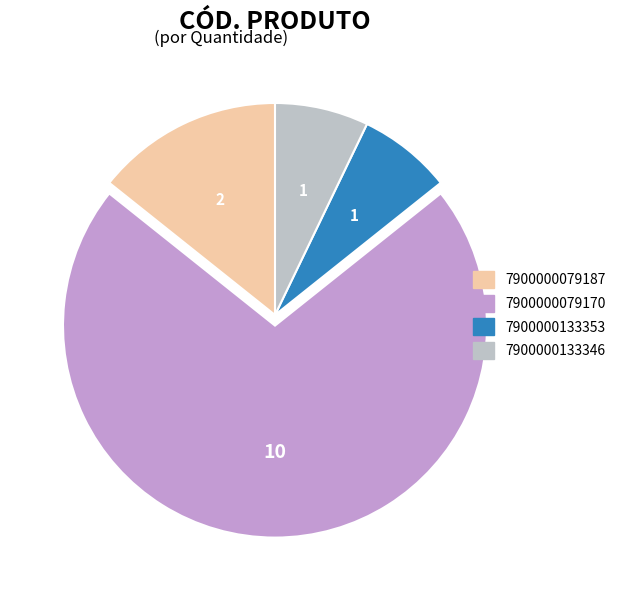

Is it true that 7900000079187 is 14% of the pie?

True